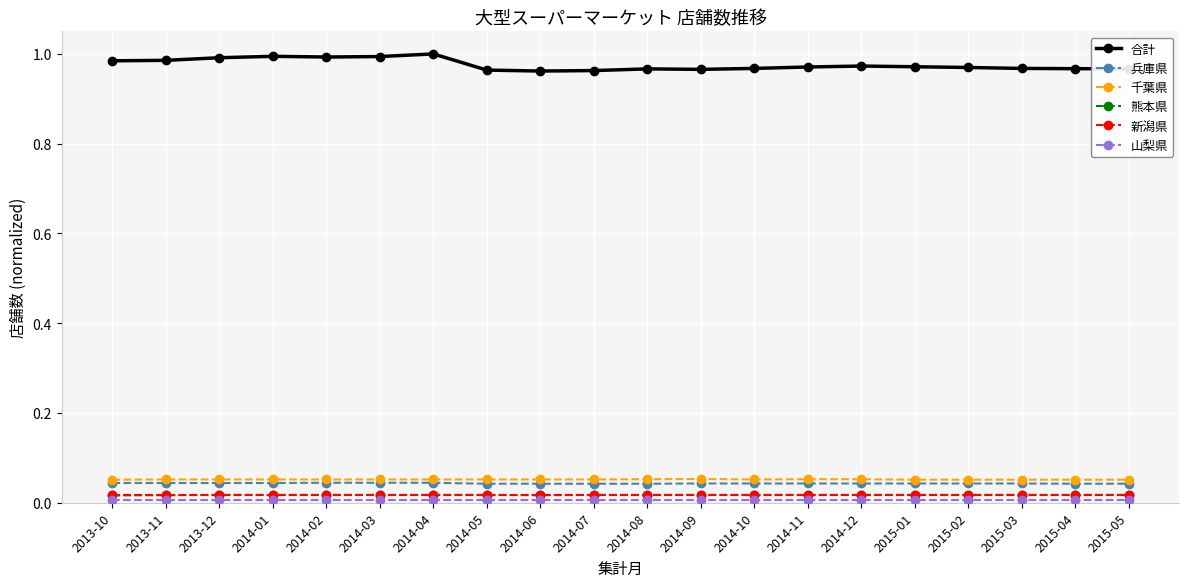

What is the label of the 2nd point from the right?

2015-04